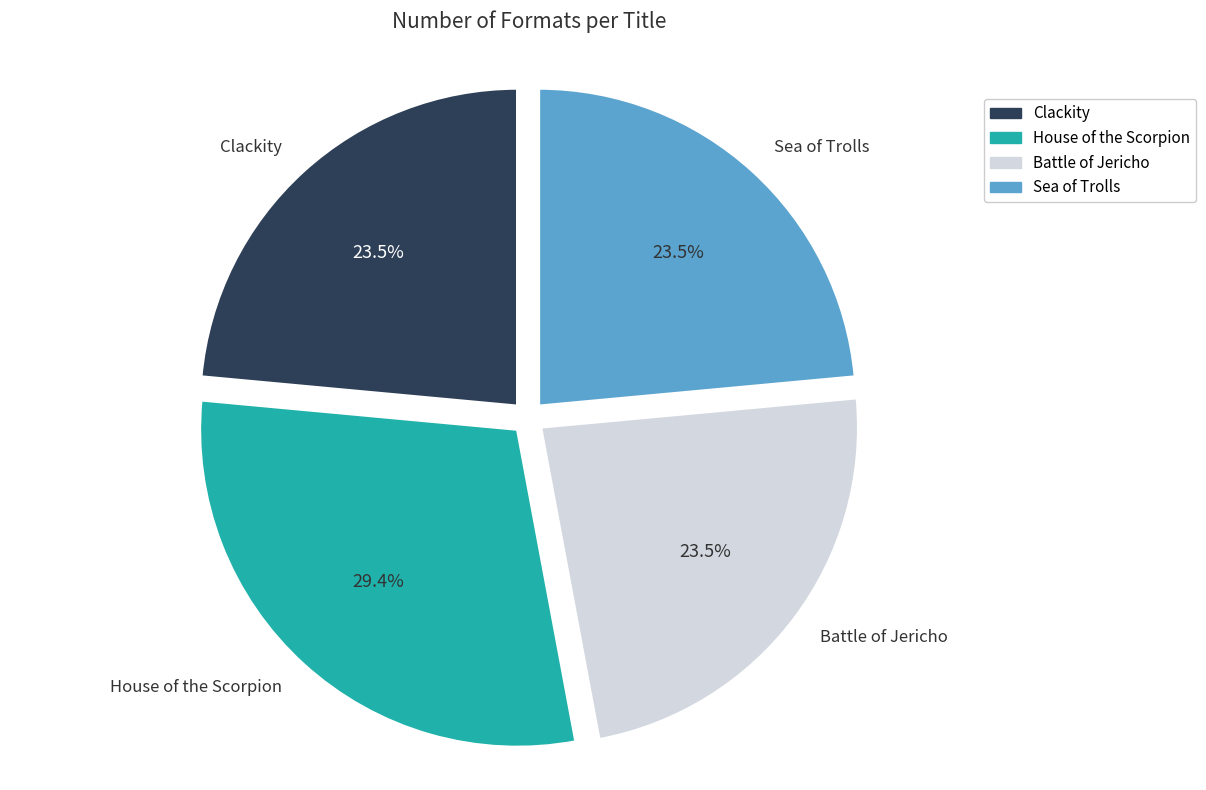

Is the sum of Clackity and Sea of Trolls greater than half?

No